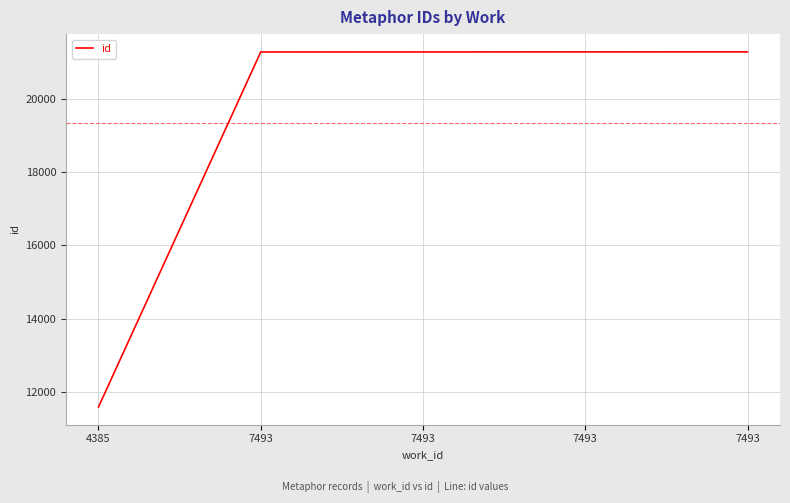

Where is the data nearest to the value 16439?

7493